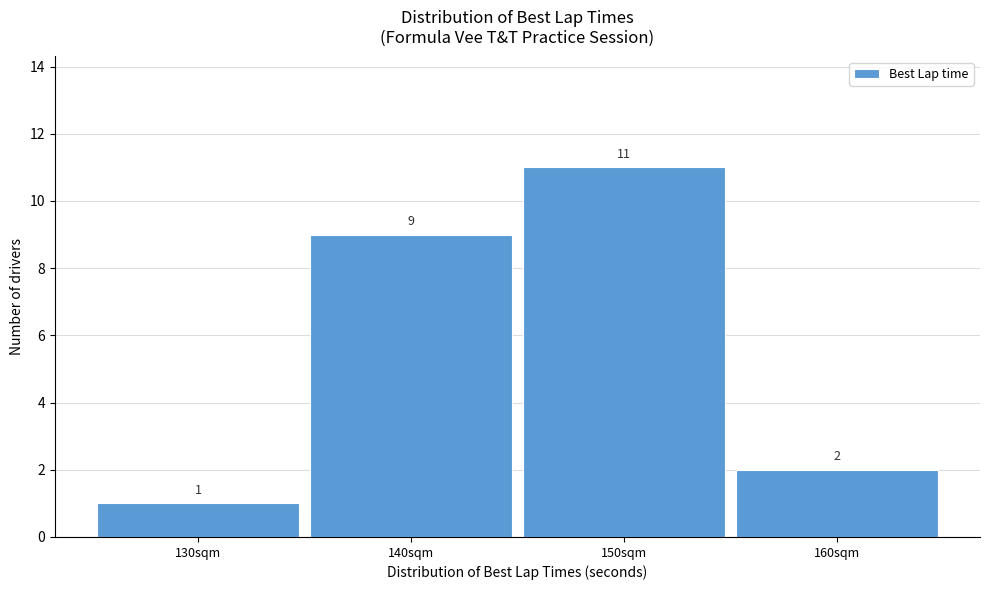

Reading left to right, list all the values displayed in this chart.

130sqm=1	140sqm=9	150sqm=11	160sqm=2